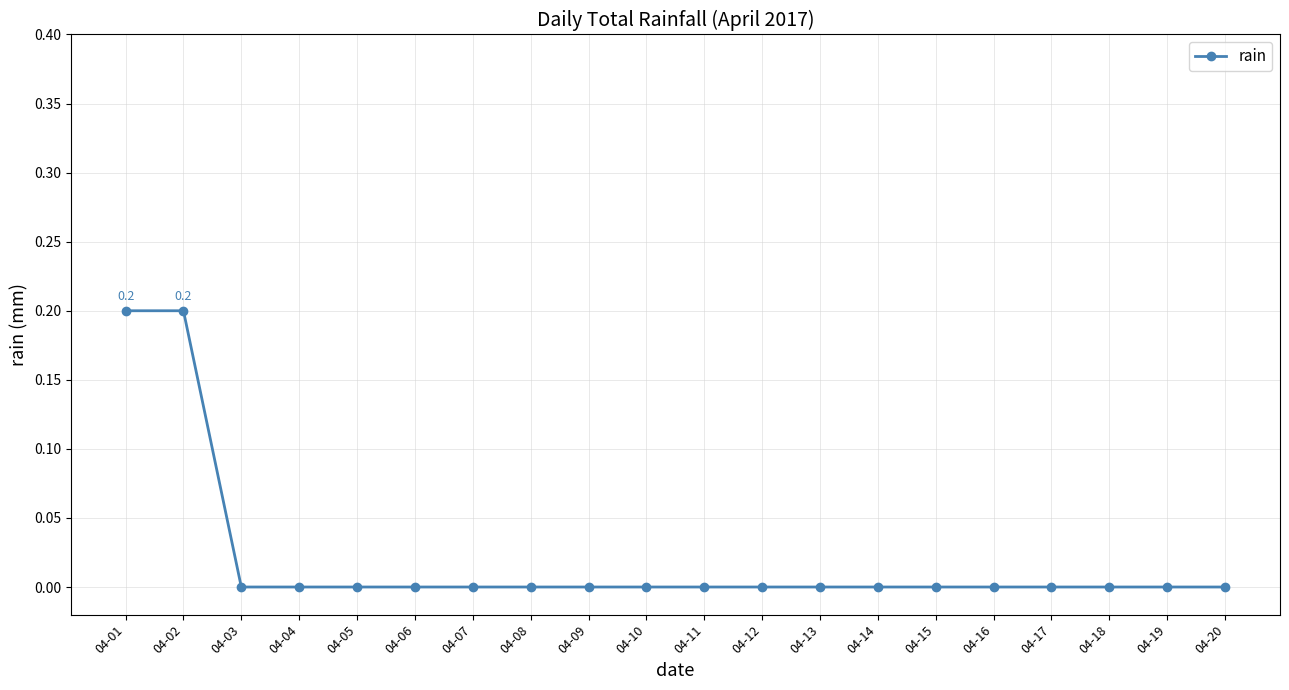

What is the difference between the second highest and minimum values?

0.2